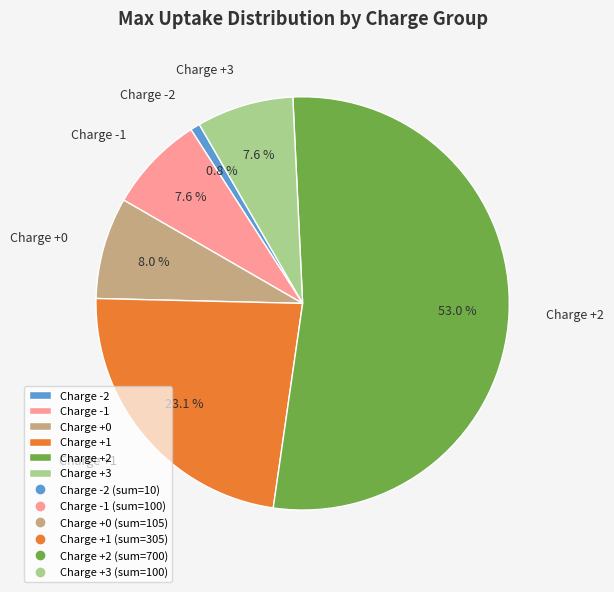

What is the smallest slice in the pie chart?

Charge -2